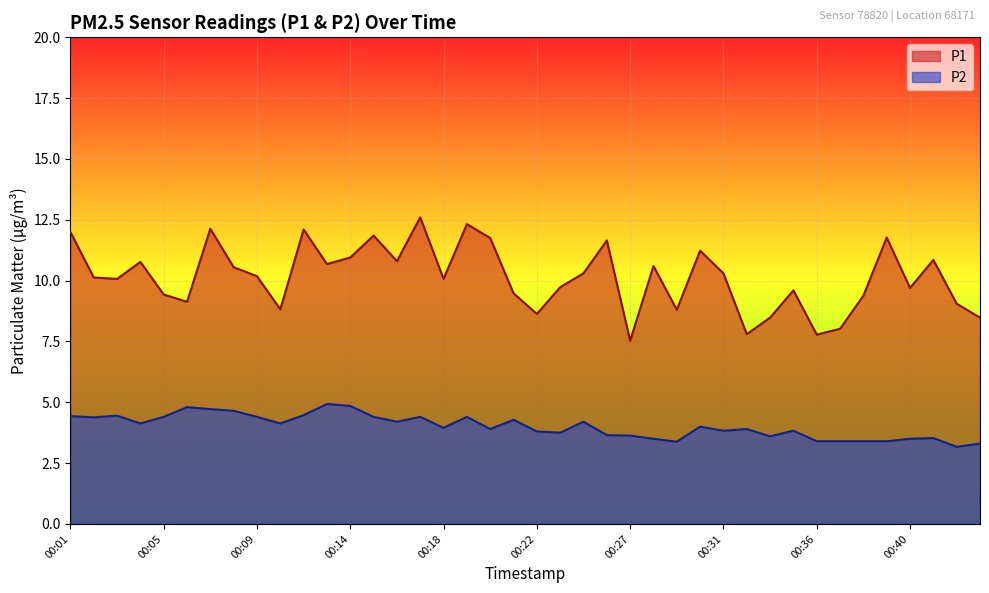

What is the difference between the highest and lowest values at 00:02?

5.8